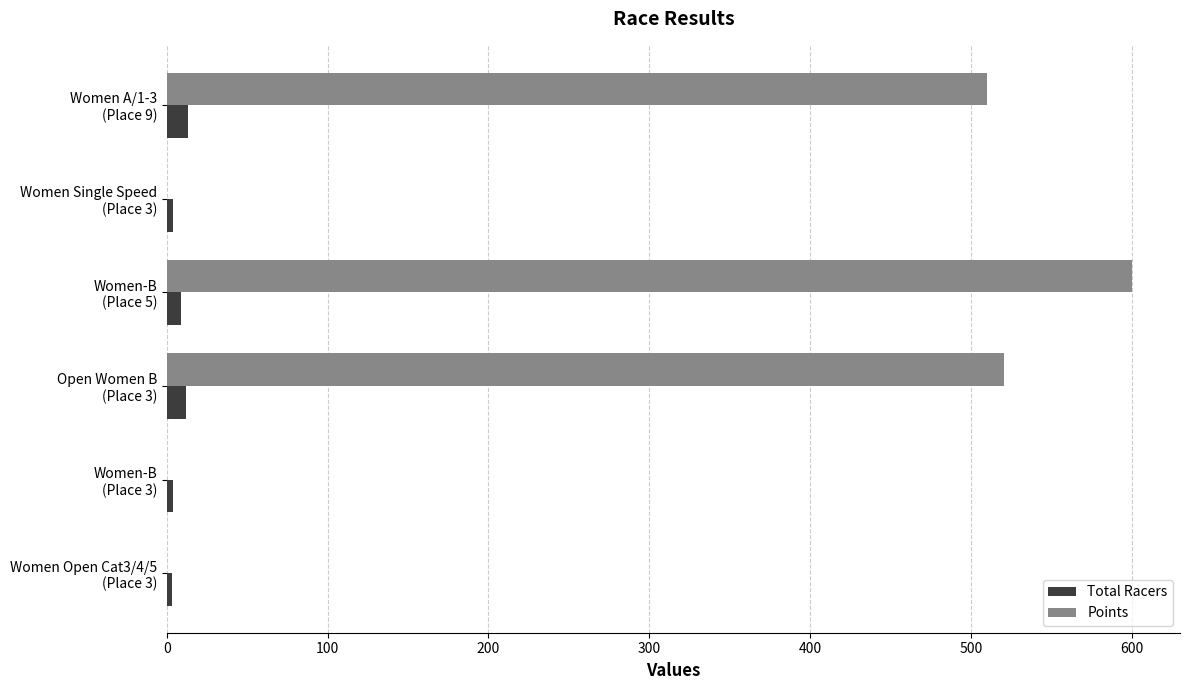

What is the maximum value for Total Racers?

13.0